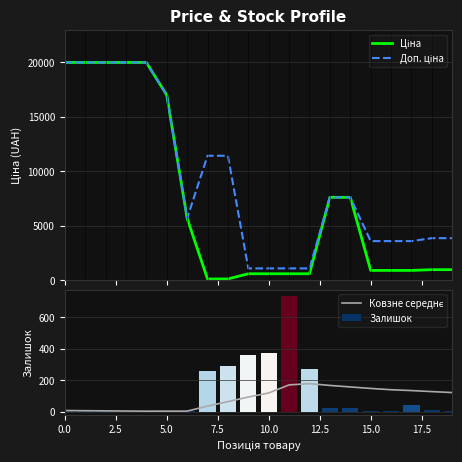

What are all the series names shown in the legend?

Ціна, Доп. ціна, Ковзне середнє, Залишок